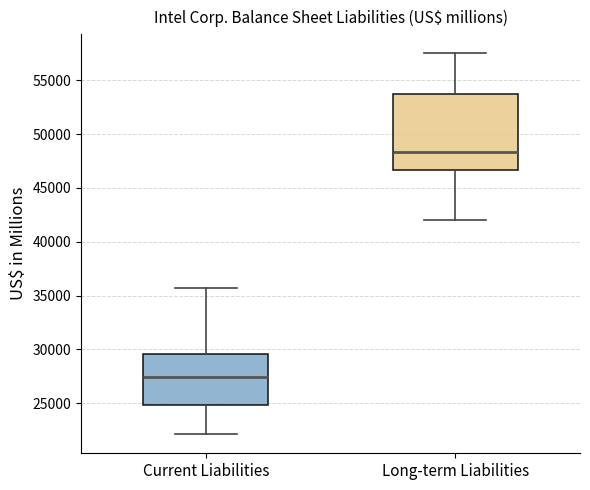

Which box has the highest median line?

Long-term Liabilities